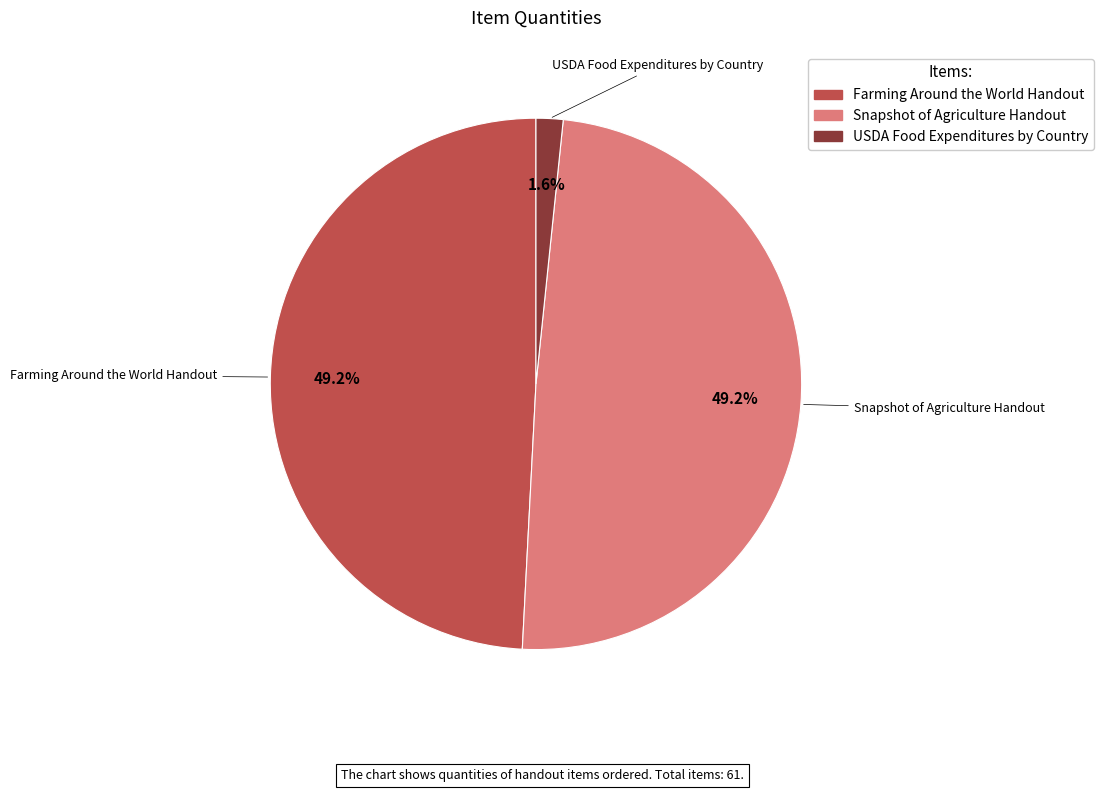

Which slice is the smallest?

USDA Food Expenditures by Country